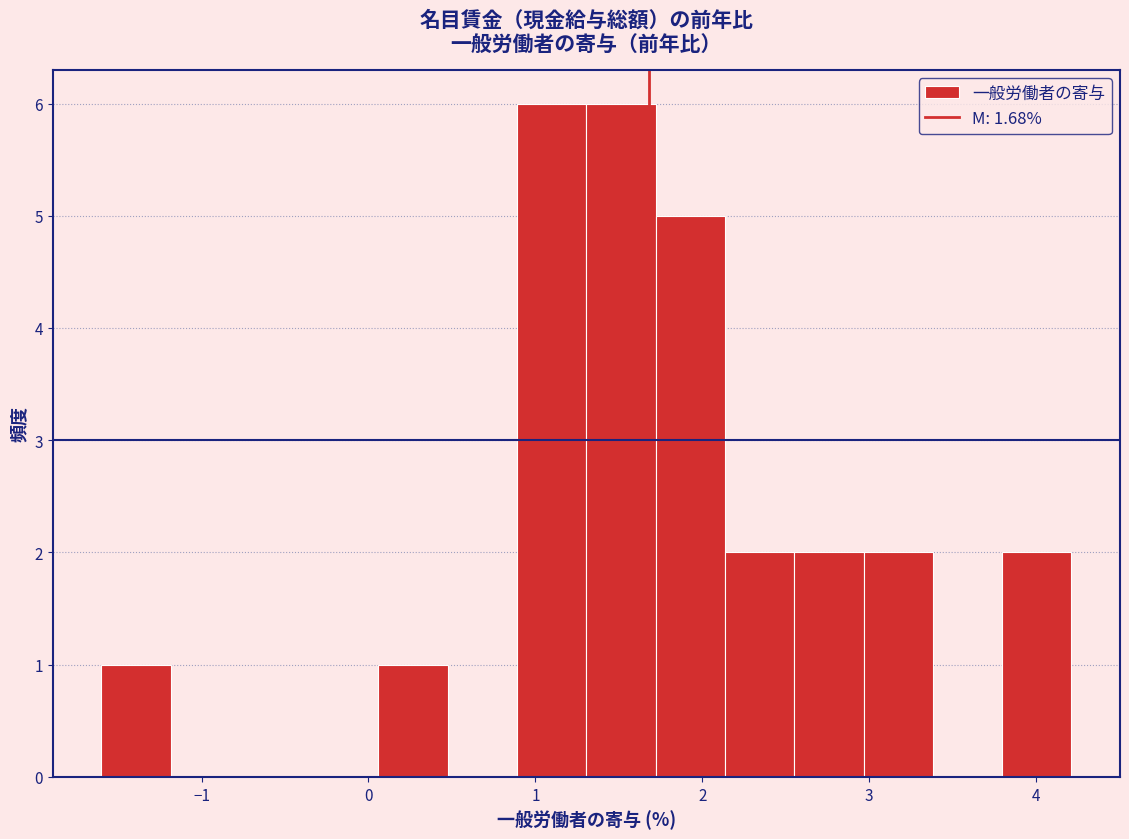

Reading left to right, transcribe this chart: for each bar, give the range it covers on the x-axis and its height. Neither the bar edges nor the heights are printed on the chart, so give them approximately, as read against the axes.

-1.6 to -1.2: 1
-1.2 to -0.8: 0
-0.8 to -0.4: 0
-0.4 to 0.1: 0
0.1 to 0.5: 1
0.5 to 0.9: 0
0.9 to 1.3: 6
1.3 to 1.7: 6
1.7 to 2.1: 5
2.1 to 2.6: 2
2.6 to 3.0: 2
3.0 to 3.4: 2
3.4 to 3.8: 0
3.8 to 4.2: 2